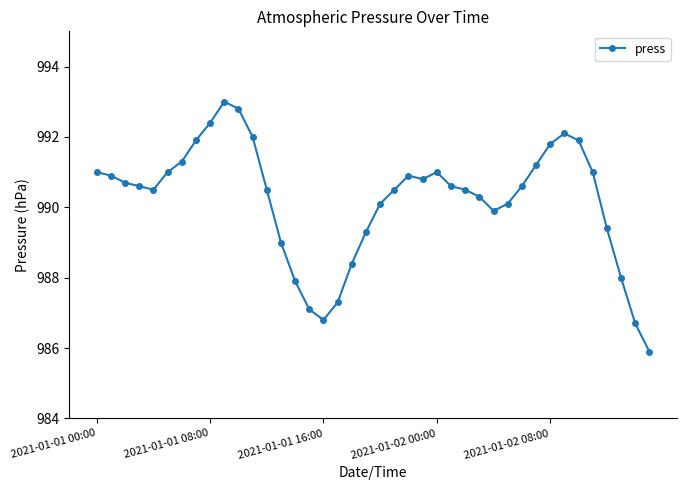

Does the chart display data point markers on the line(s)?

Yes